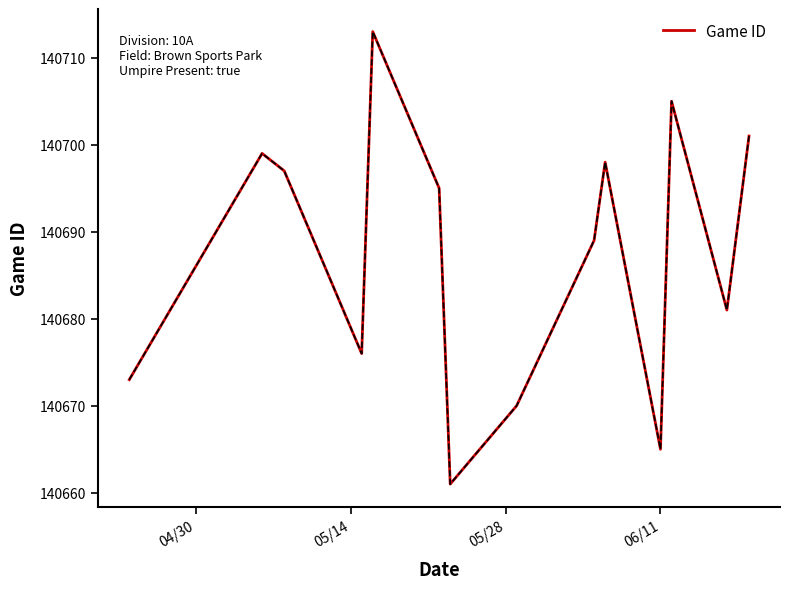

What is the minimum value shown in the chart?

140661